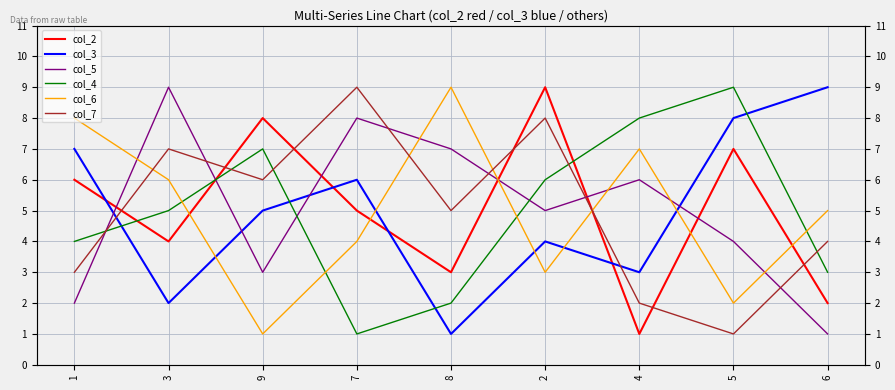

Which series has the widest spread of values?

col_2